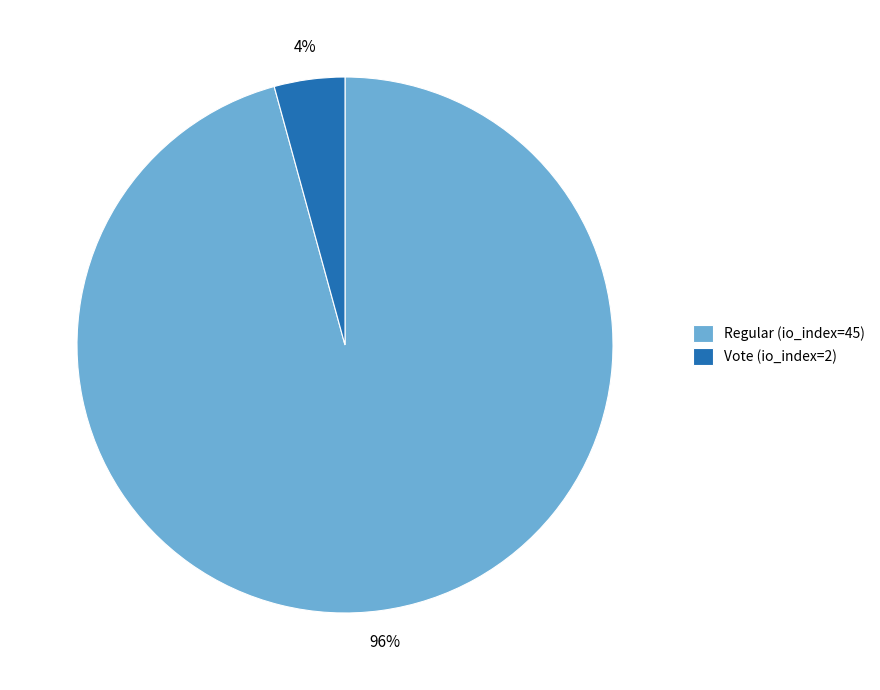

True or false: Vote (io_index=2) accounts for 12% of the total.

False